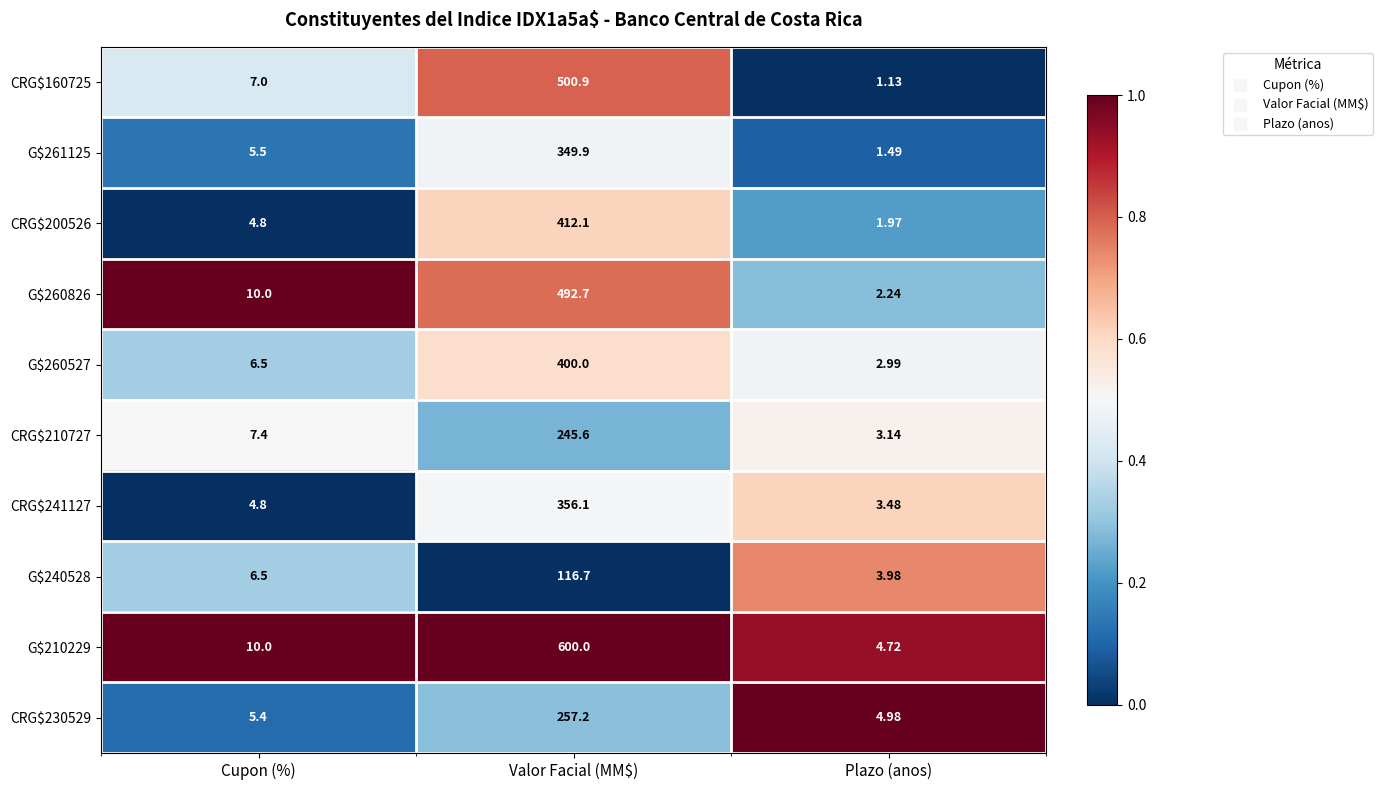

At which category is the sum across all series the highest?

Valor Facial (MM$)